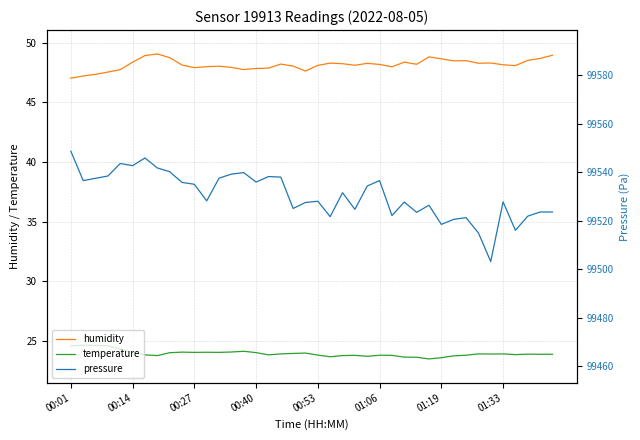

What is the maximum value for pressure?

99548.7